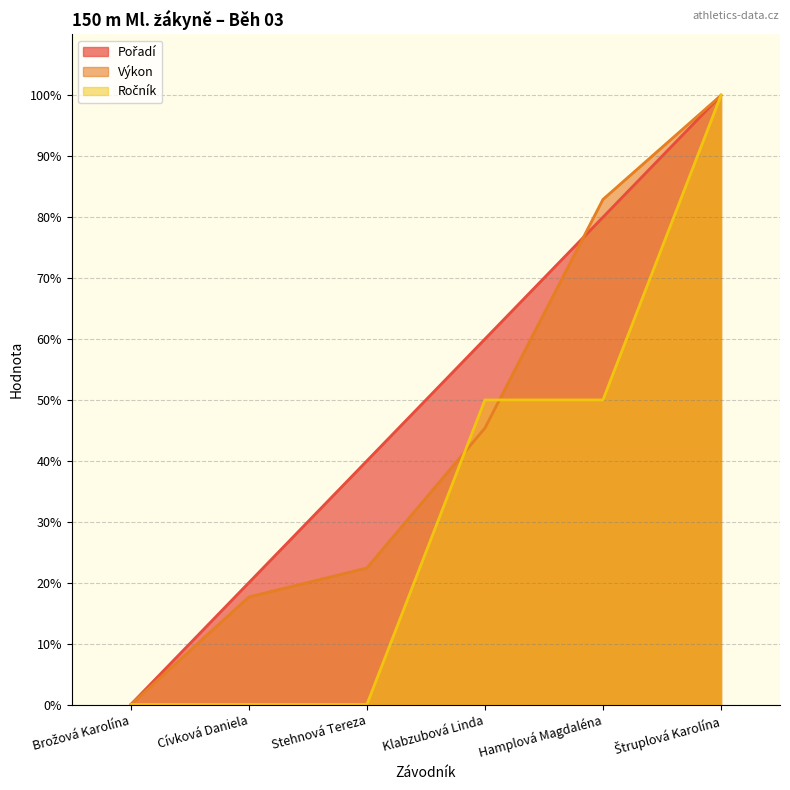

Does the chart display data point markers on the line(s)?

No